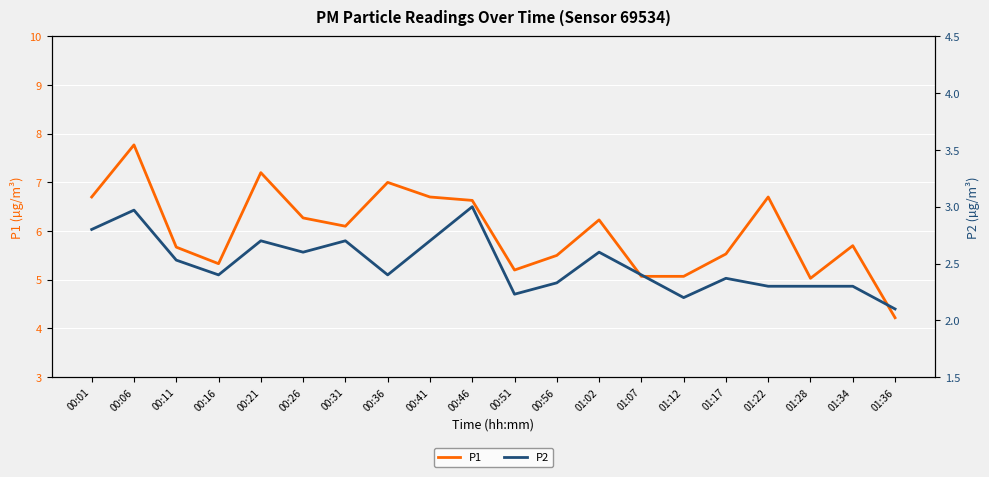

Which series has the widest spread of values?

P1